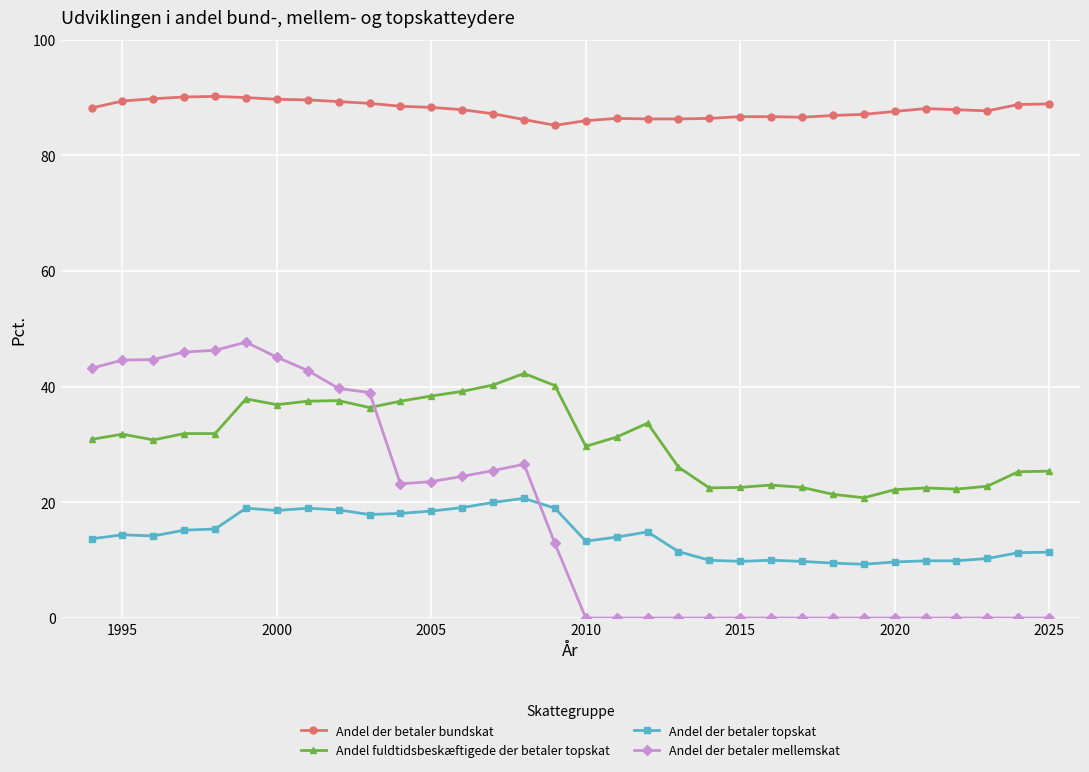

What is the average value of the Andel der betaler topskat series?

14.3